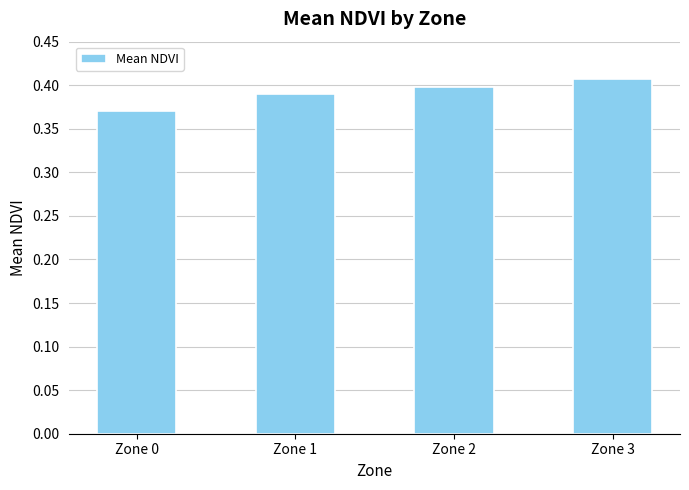

Count the values in the range 0 to 1.

4